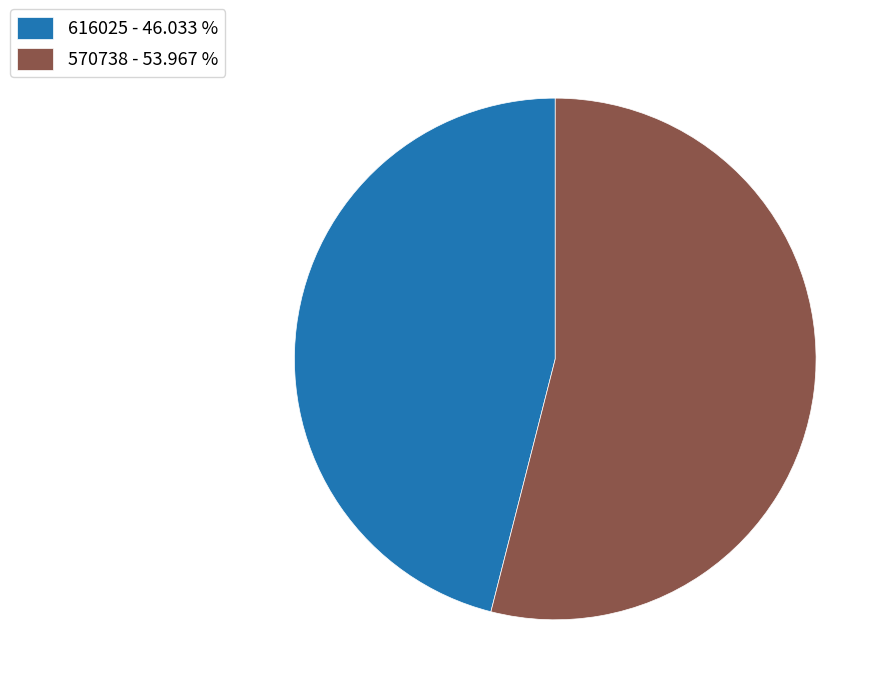

Is the sum of 616025 - 46.033 % and 570738 - 53.967 % greater than half?

Yes